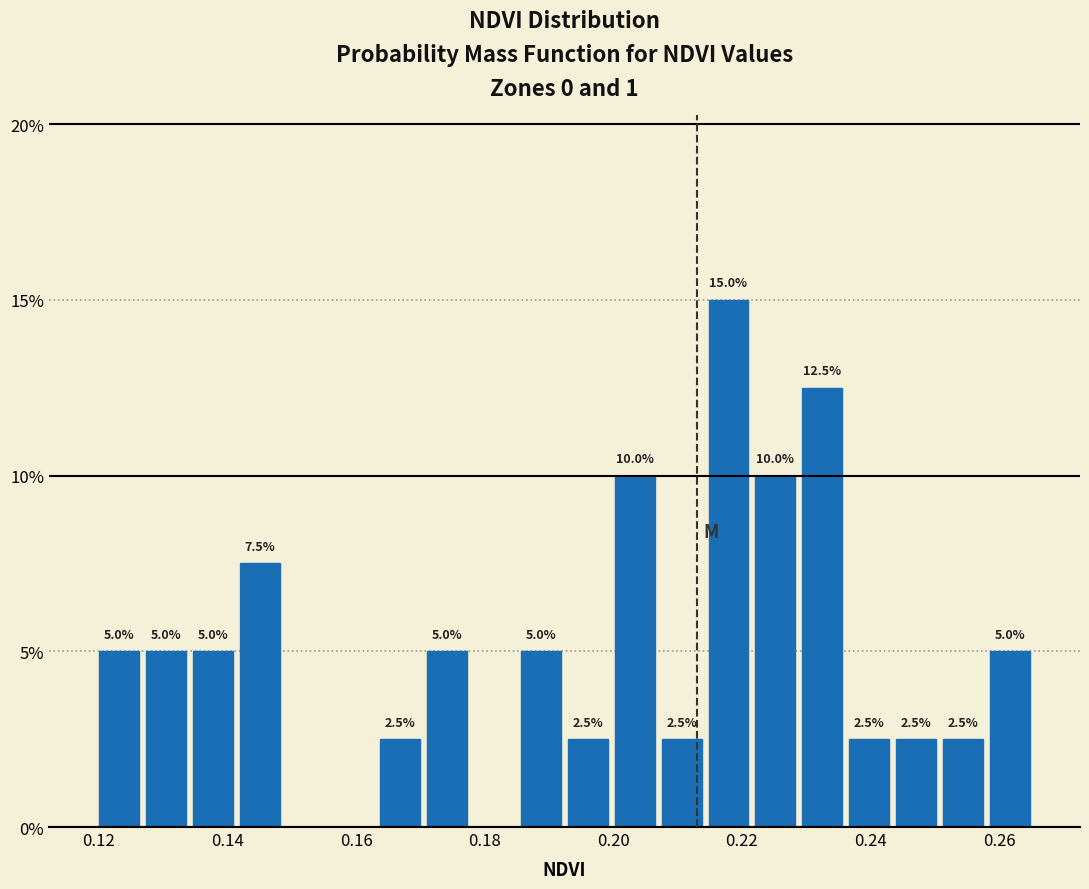

Read against the x-axis, roughly where is the centre of the tallest bar?

0.218